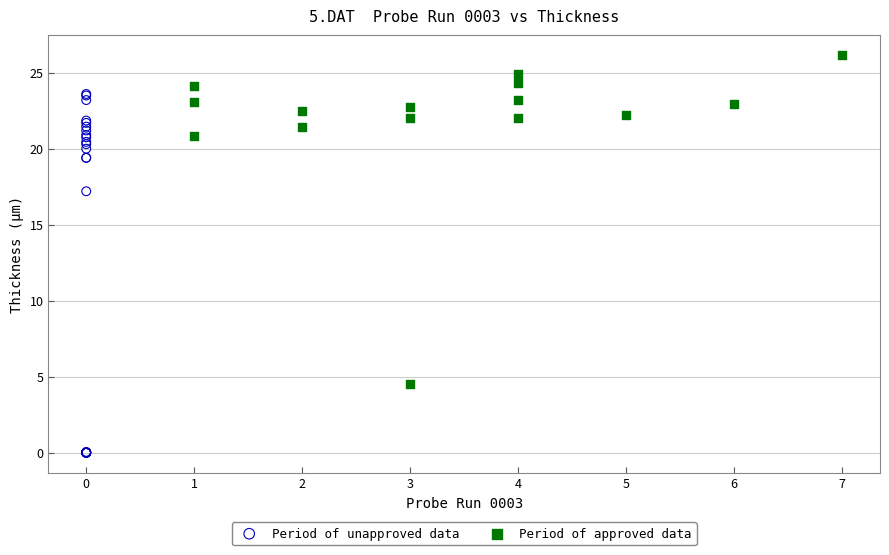

Which series reaches the maximum Y coordinate?

Period of approved data